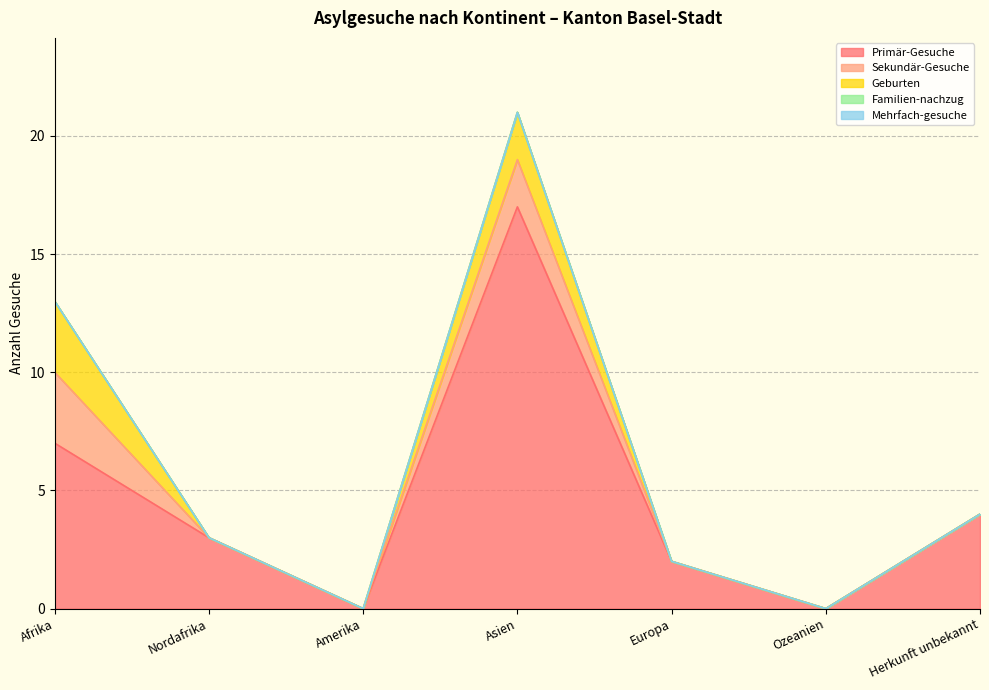

At which category does Geburten reach its first local peak?

Asien